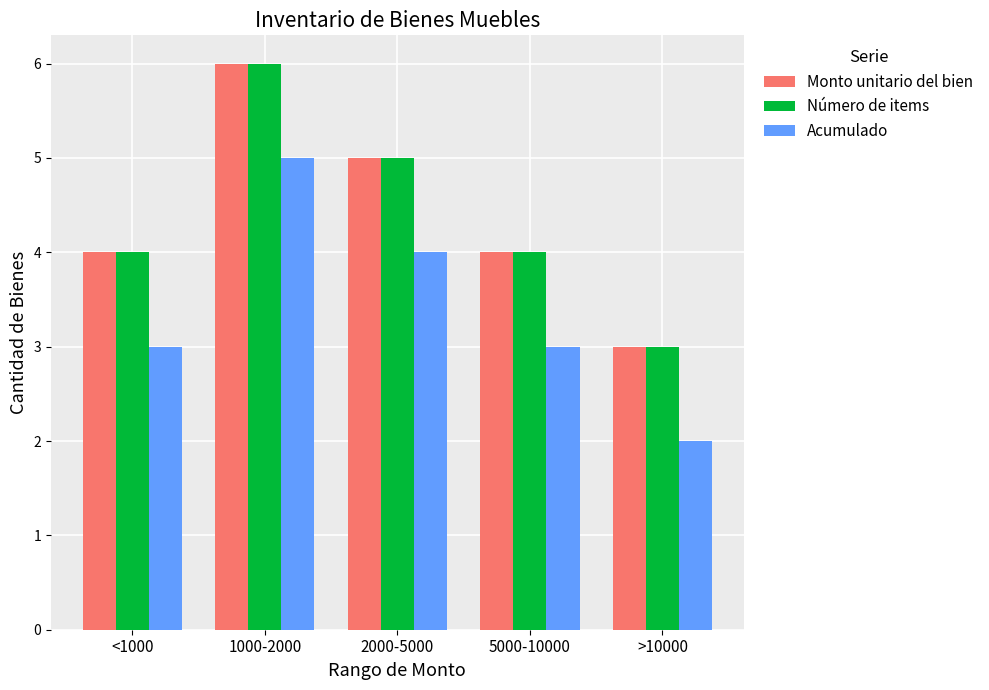

What is the total value across all series at >10000?

8